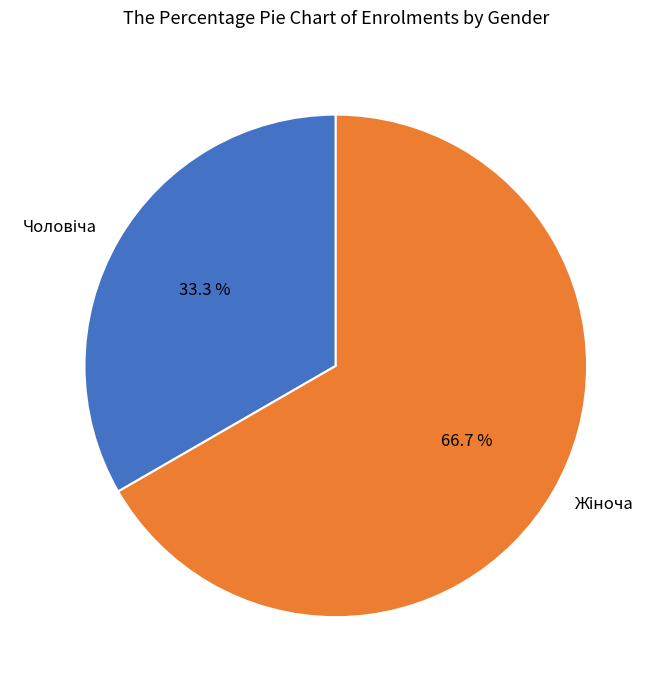

Does any single category account for the majority?

Yes